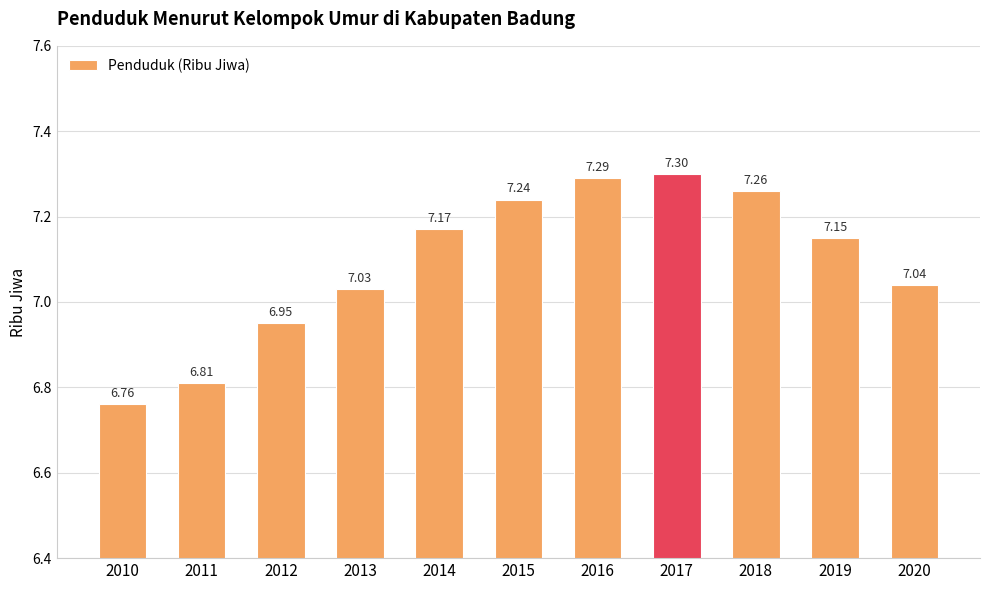

Rank the categories by value from highest to lowest.

2017, 2016, 2018, 2015, 2014, 2019, 2020, 2013, 2012, 2011, 2010